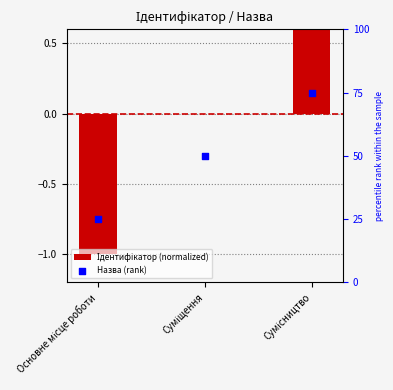

Which series has the largest Y range (max minus min)?

Назва (rank)